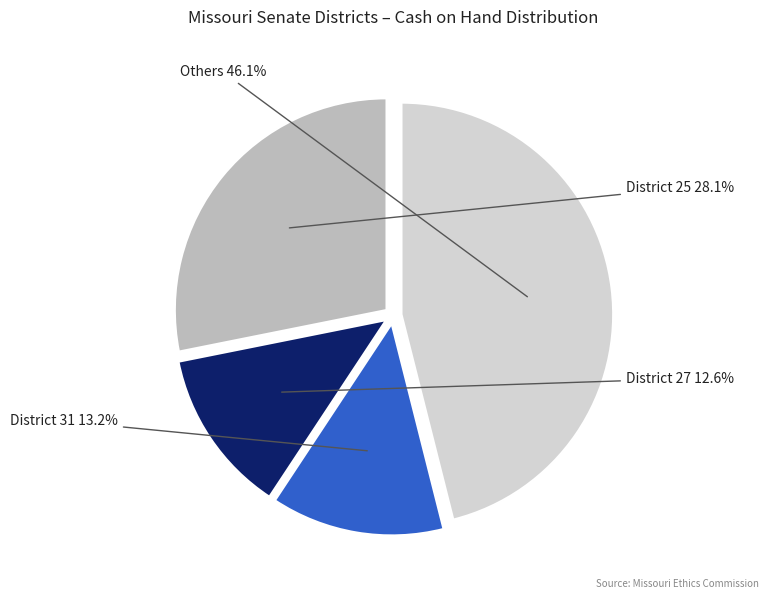

To the nearest percent, what is the average slice percentage?

25%